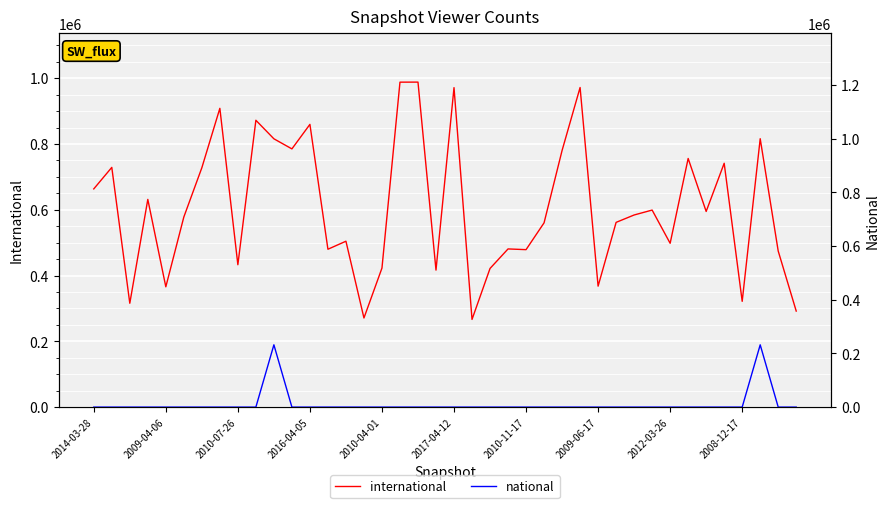

How many categories are shown in the chart?

40